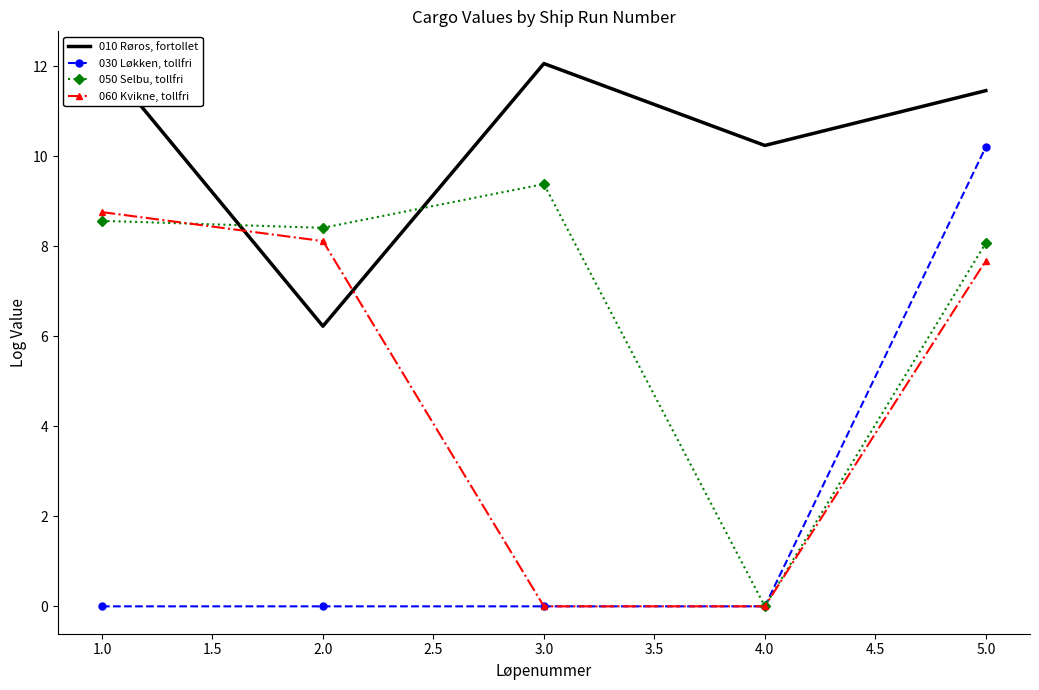

True or false: 010 Røros, fortollet and 030 Løkken, tollfri cross at least once.

False